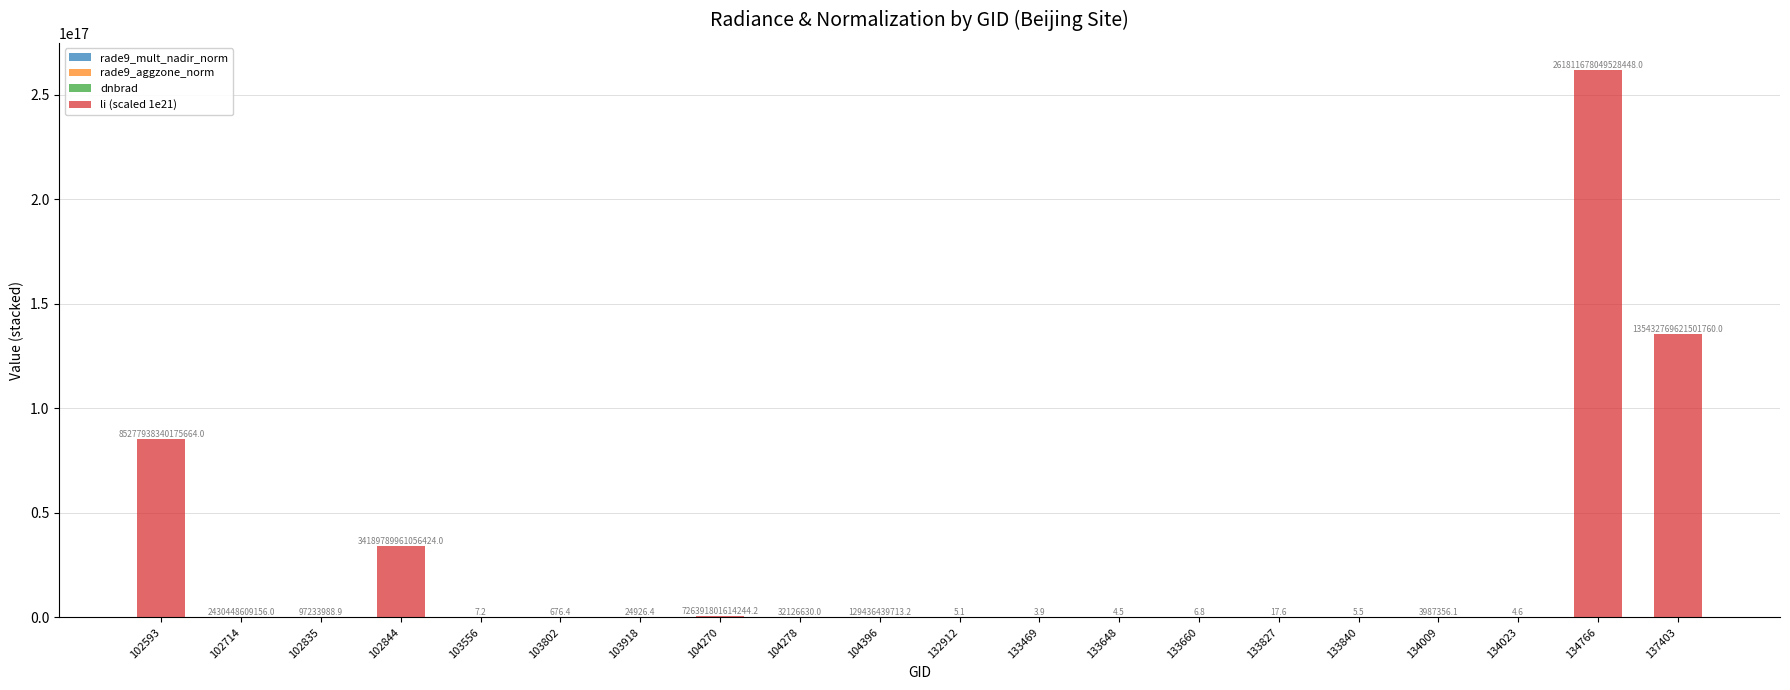

At which category is the sum across all series the highest?

134766